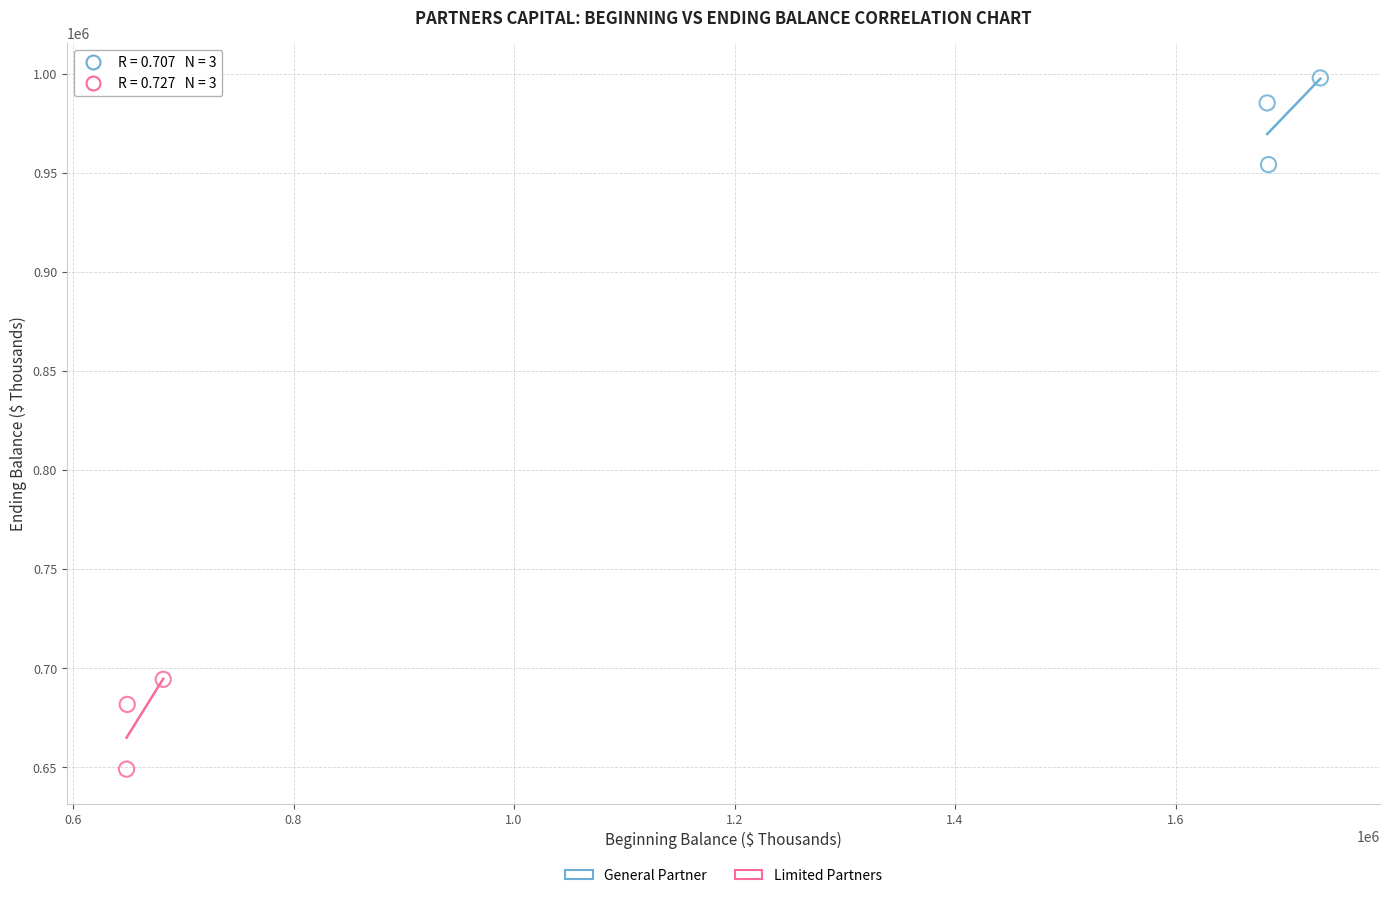

Which series contains the highest Y value?

General Partner